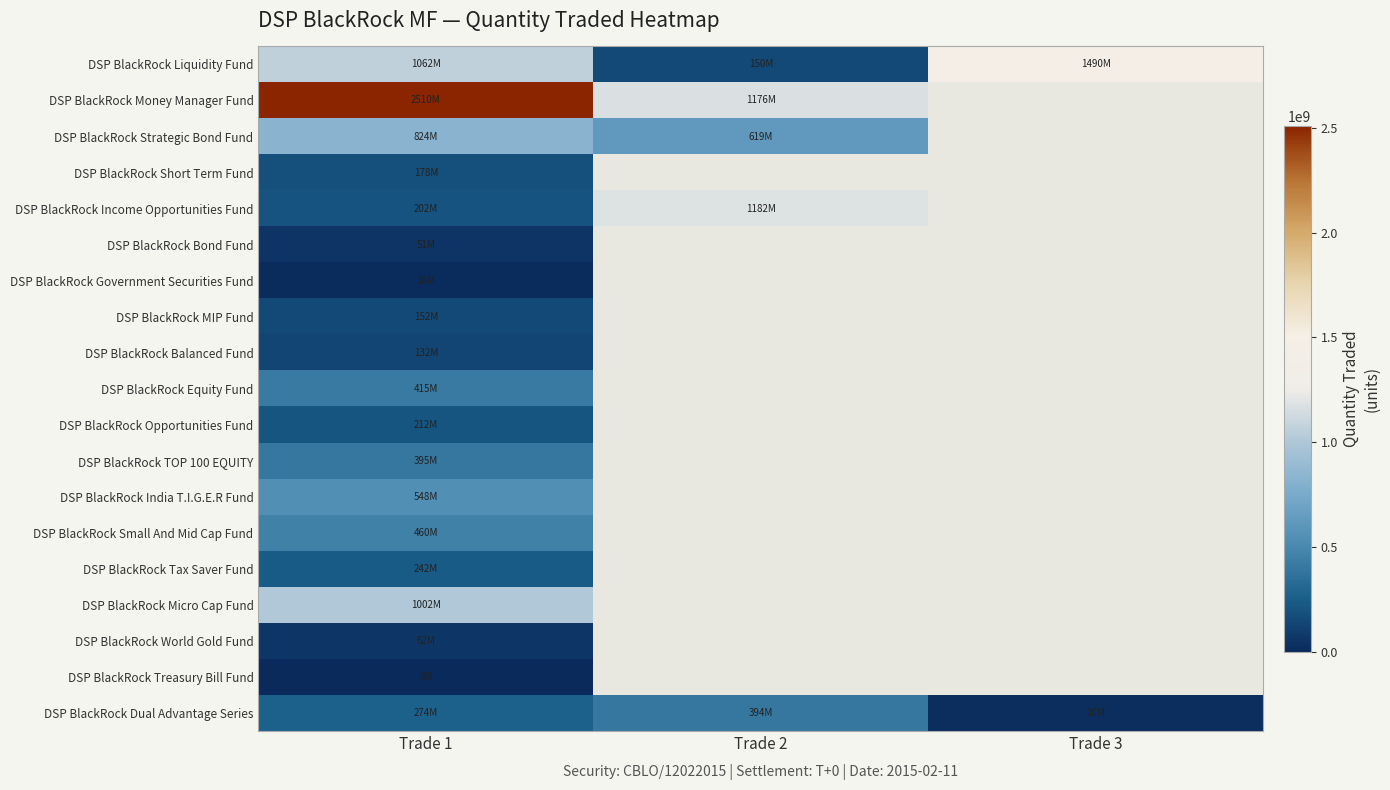

What value does the DSP BlackRock Tax Saver Fund series have at Trade 1?

242500000.0